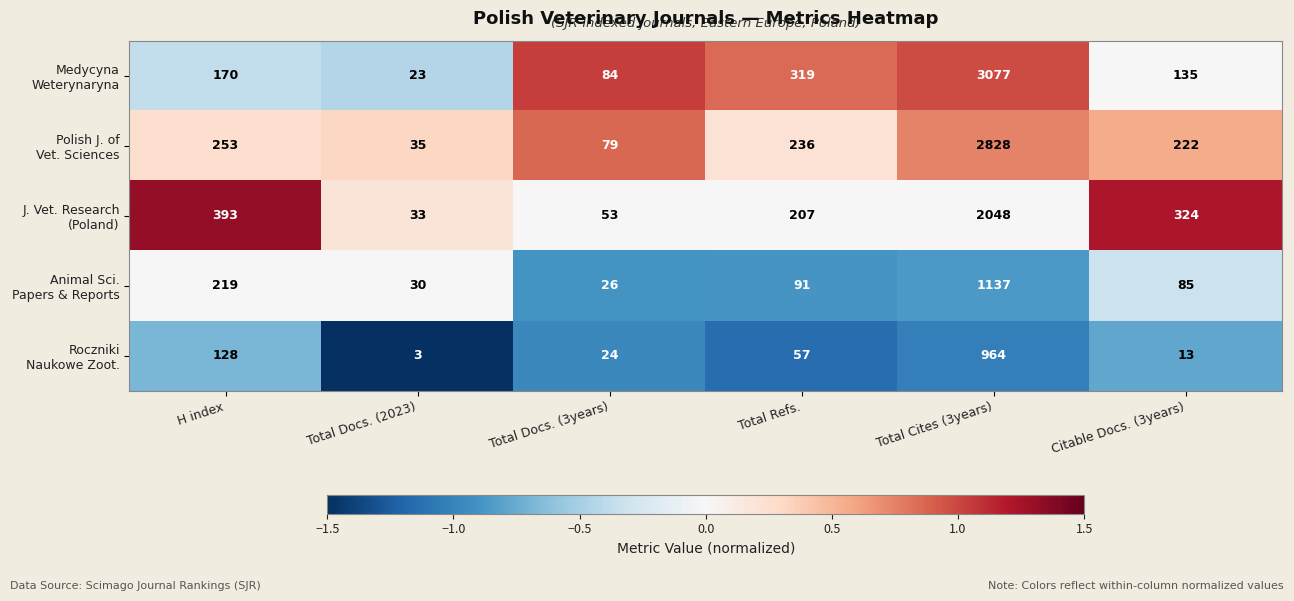

At which category is the sum across all series the highest?

Total Cites (3years)